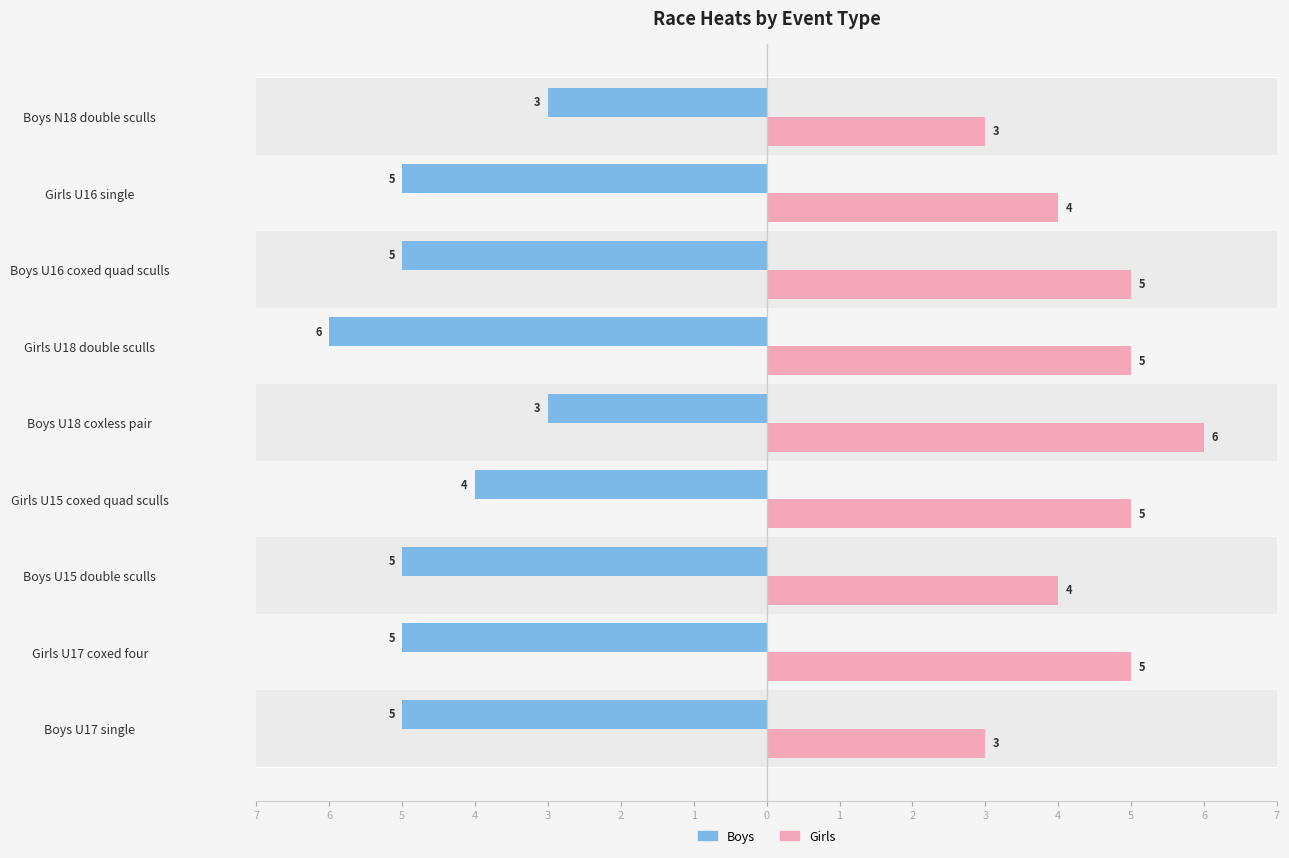

What is the difference between the maximum and minimum values in the Girls series?

3